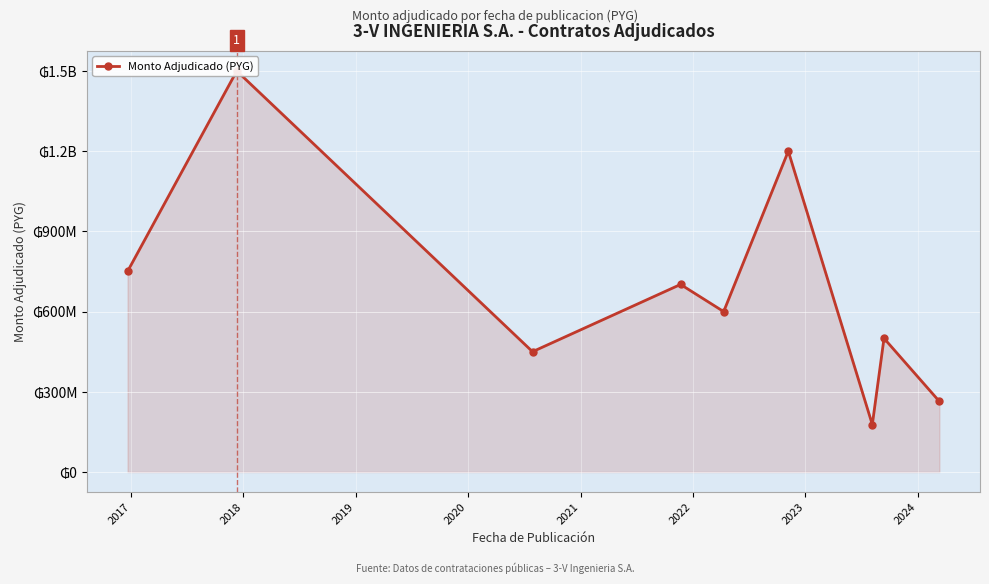

How many lines are shown in the chart?

1